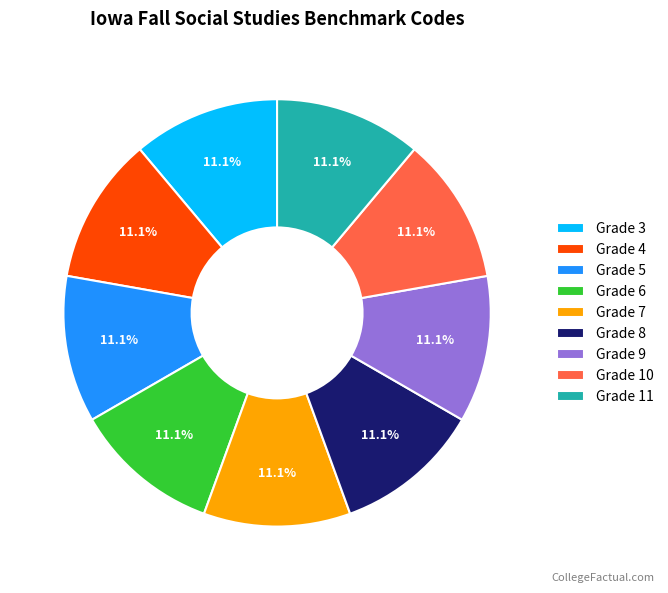

The Grade 5 slice represents 19% of the pie. True or false?

False